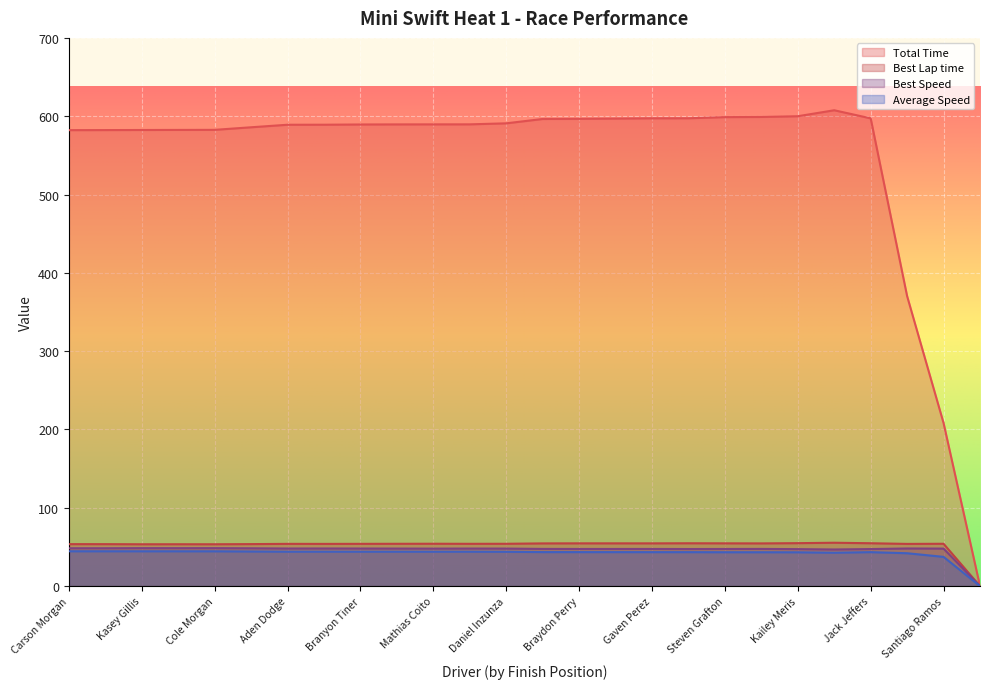

Which category has the lowest value in the Total Time series?

Tommy Traylor